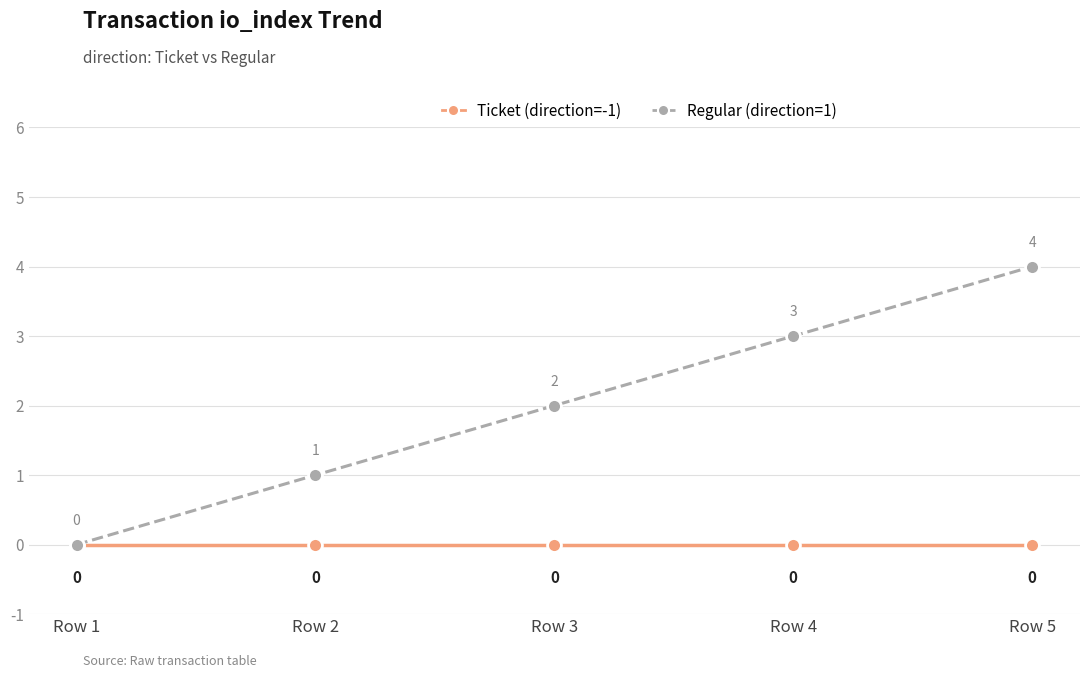

Which series changed the most between Row 2 and Row 5?

Regular (direction=1)